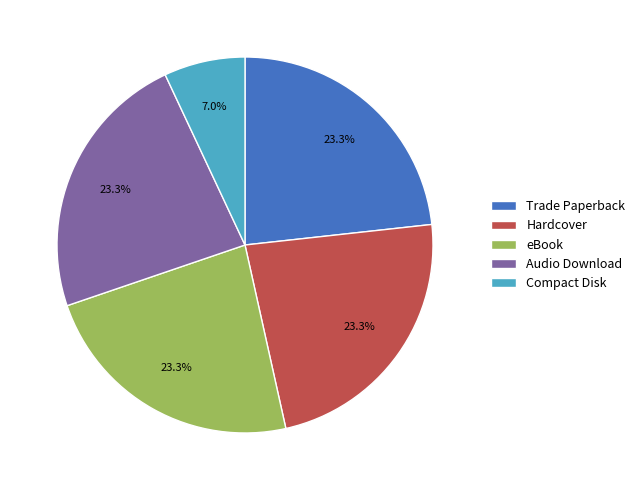

Count the number of slices in the pie.

5